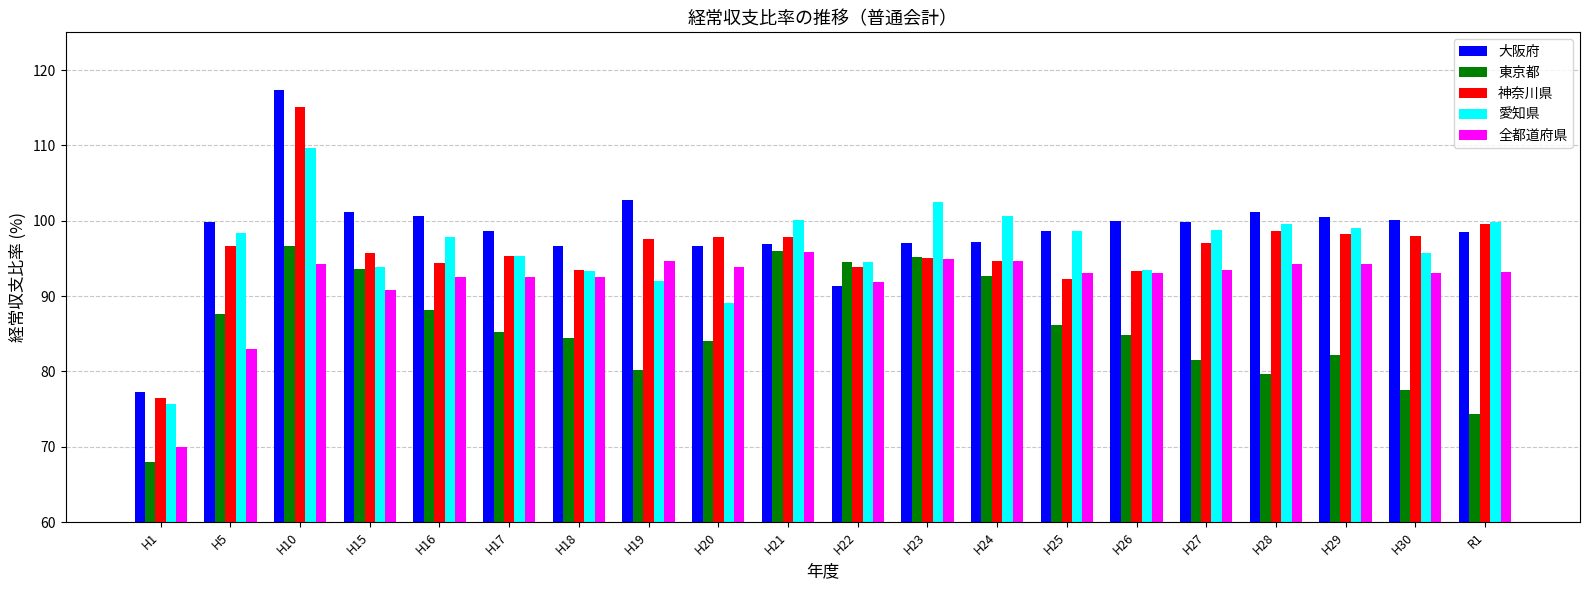

What is the approximate value of 愛知県 at H19?

92.0